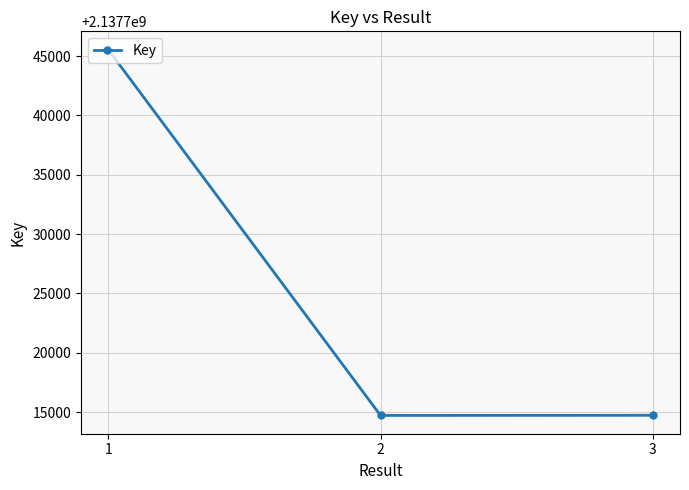

Count the number of categories in the chart.

3